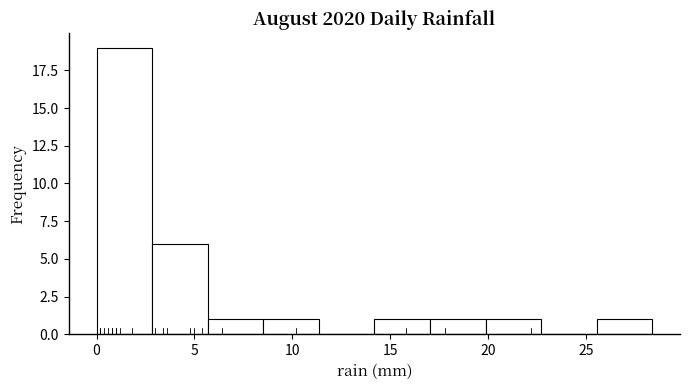

Which range on the x-axis has the tallest bar?

0.0 to 3.0